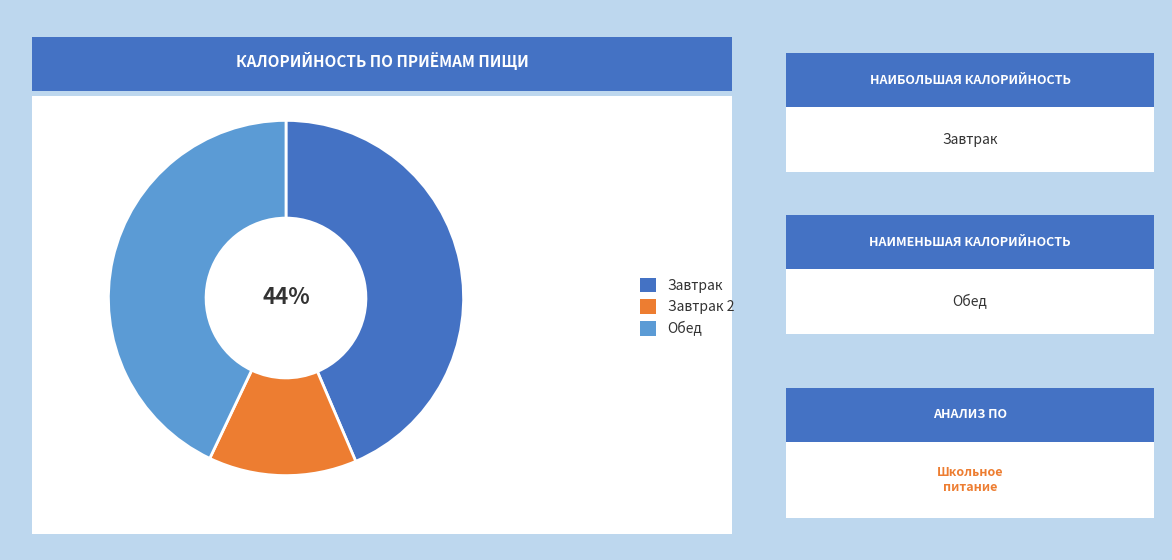

To the nearest percent, what is the average slice percentage?

33%